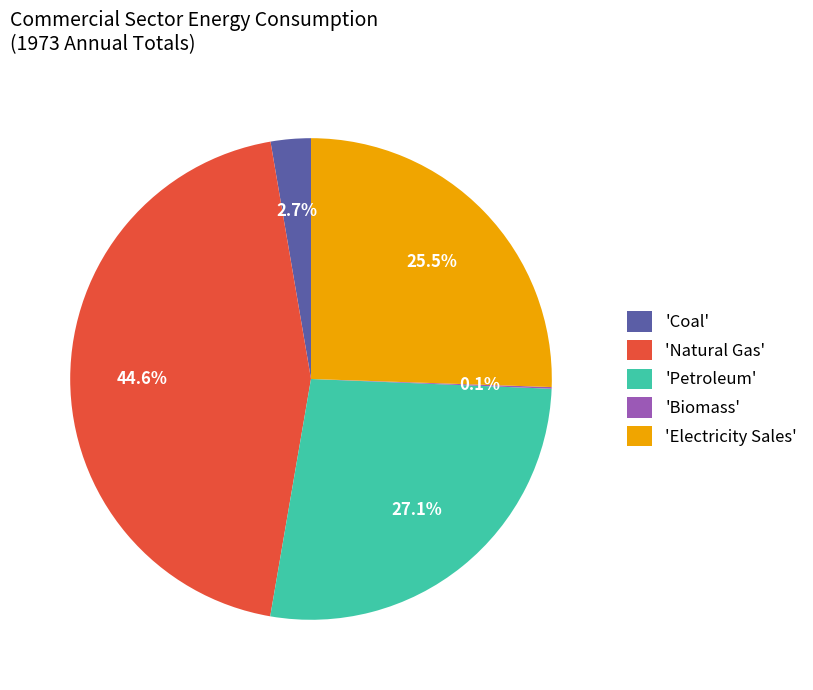

Does 'Coal' account for over 50% of the chart?

No